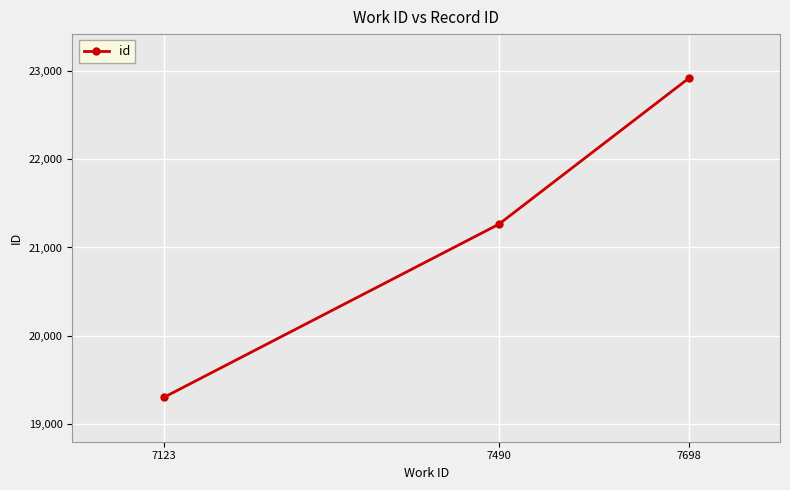

Reading left to right, what are all the values shown in this chart?

7123=19304	7490=21262	7698=22912